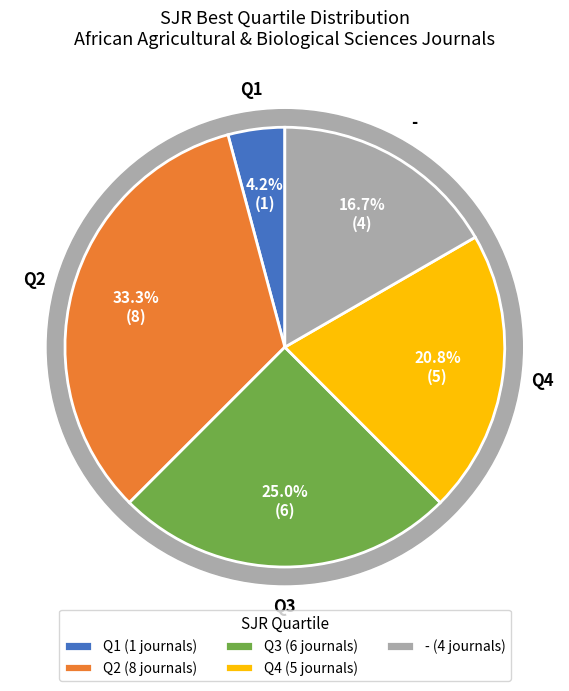

Which category has the biggest portion of the pie?

Q2